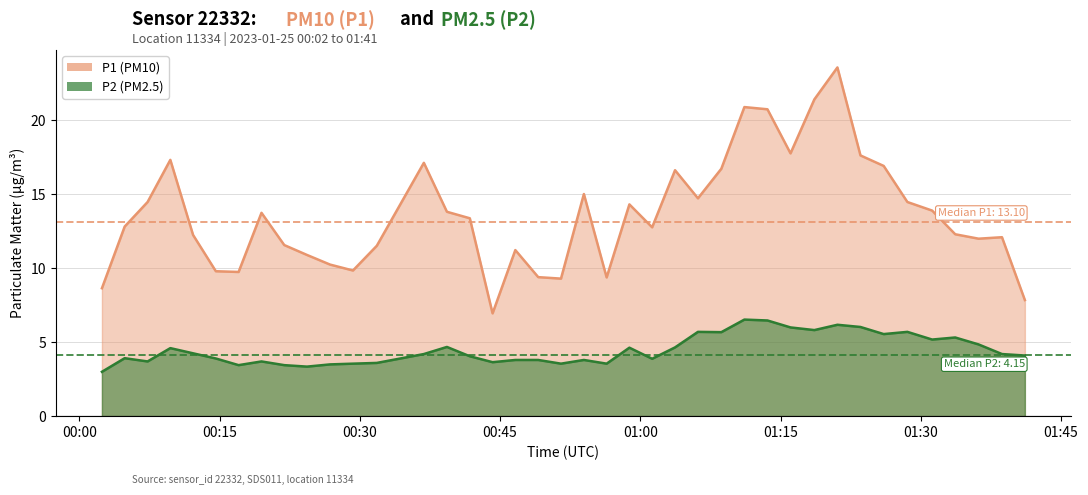

What is the difference between the maximum and minimum values in the P1 series?

16.6